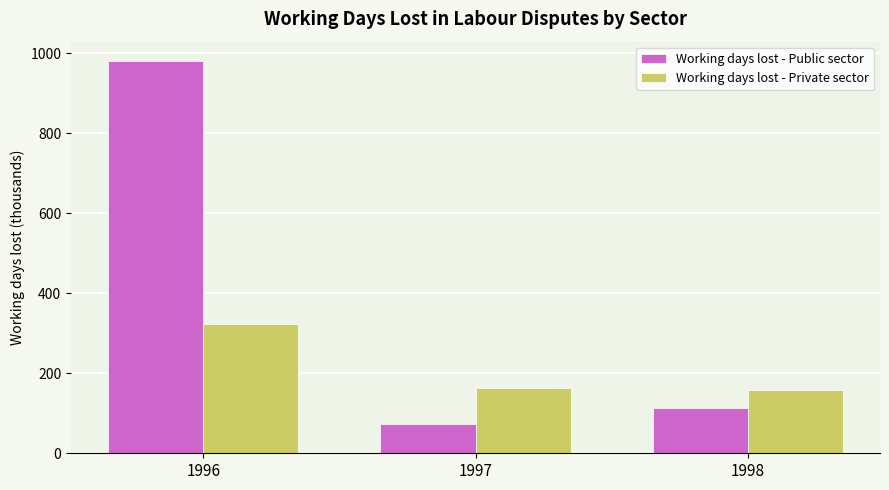

What is the average value of the Working days lost - Private sector series?

215